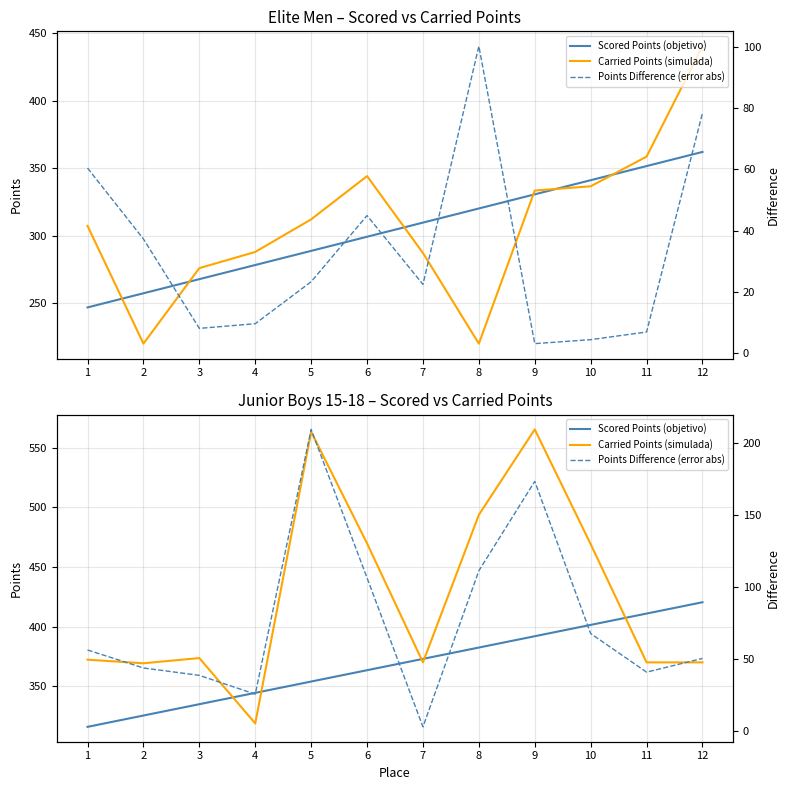

At how many categories does at least one series exceed 232?

12